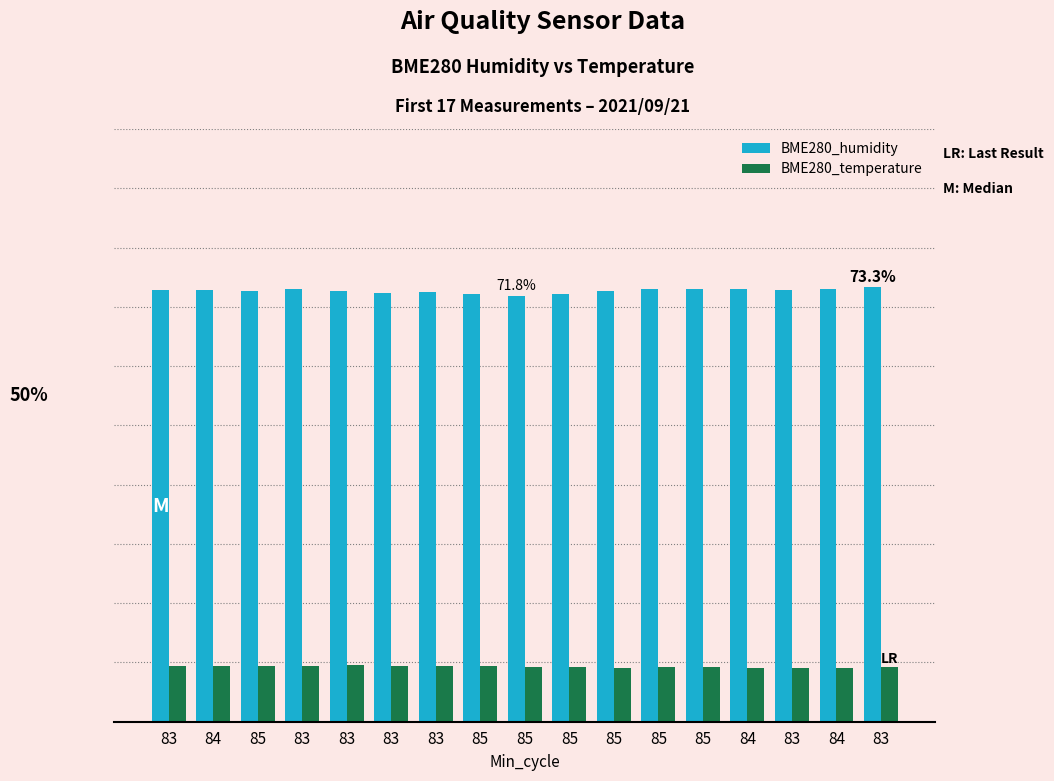

Is the value of BME280_humidity at 83 greater than the value of BME280_temperature at 85?

Yes